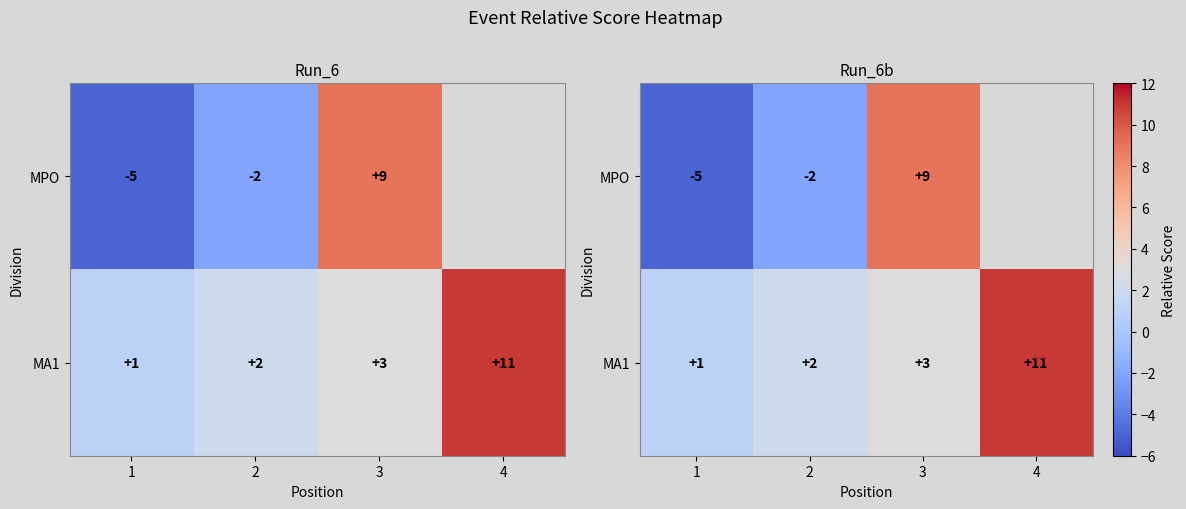

Between 2 and 3, which is larger?

3